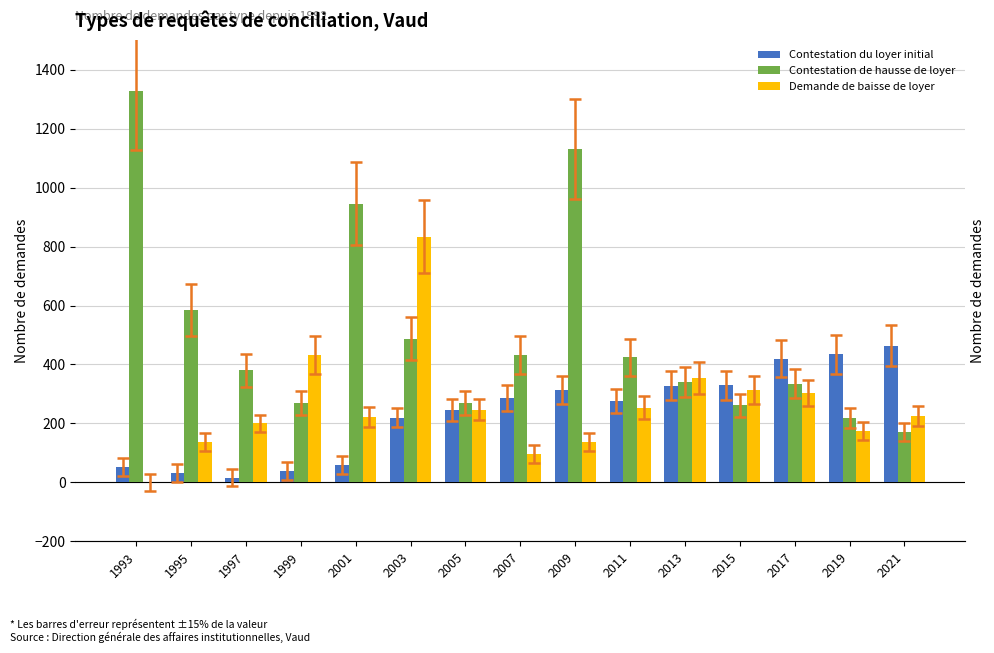

What is the average value of the Contestation de hausse de loyer series?

505